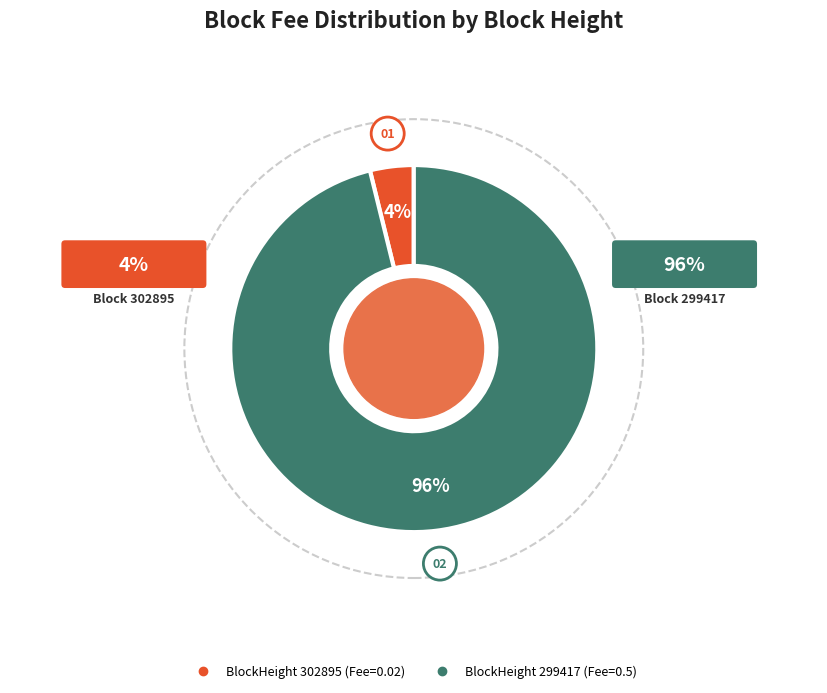

To the nearest percent, what is the difference between the largest and smallest slice percentages?

92%